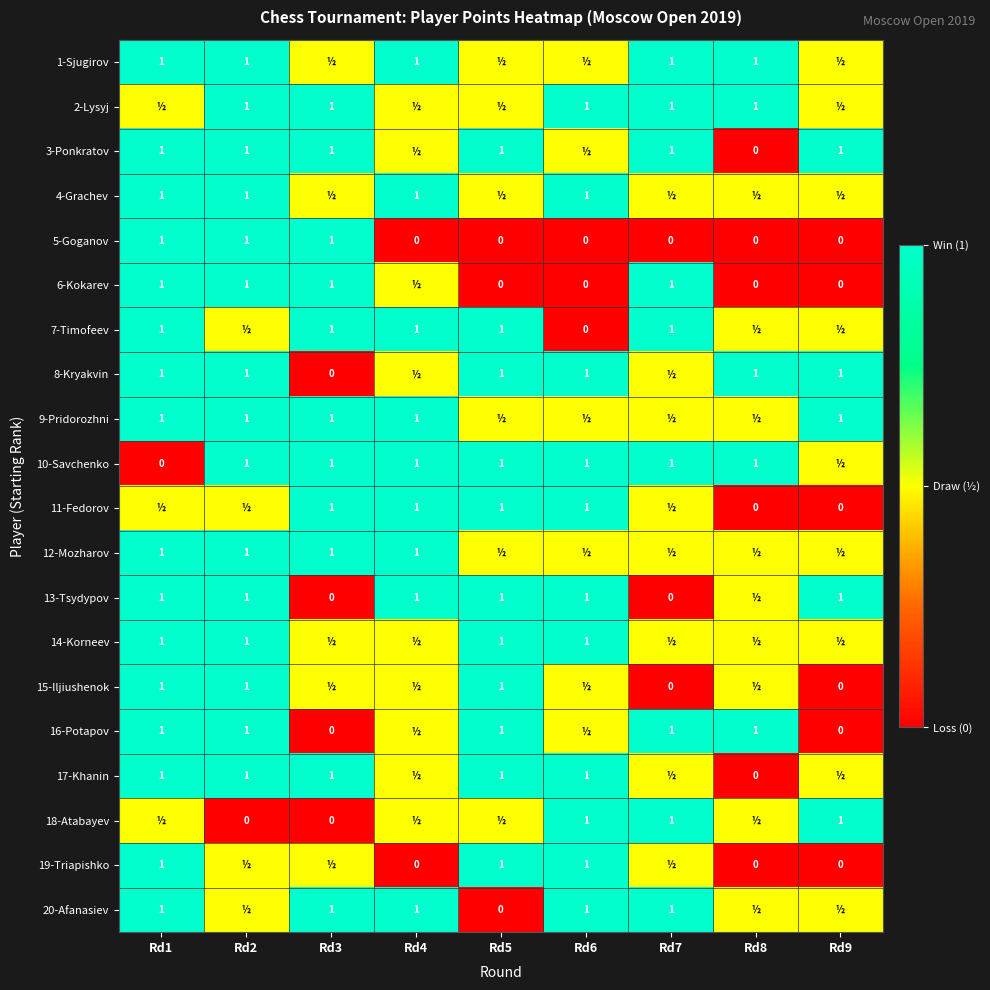

What is the total value across all series at Rd7?

13.0